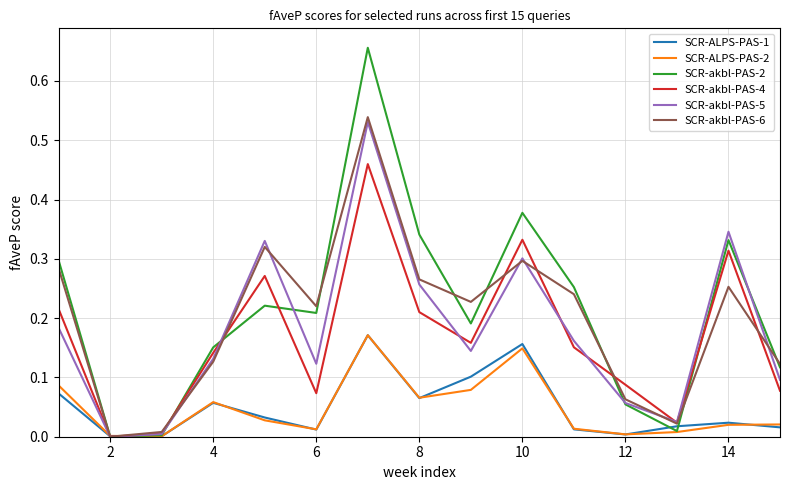

What are all the series names shown in the legend?

SCR-ALPS-PAS-1, SCR-ALPS-PAS-2, SCR-akbl-PAS-2, SCR-akbl-PAS-4, SCR-akbl-PAS-5, SCR-akbl-PAS-6